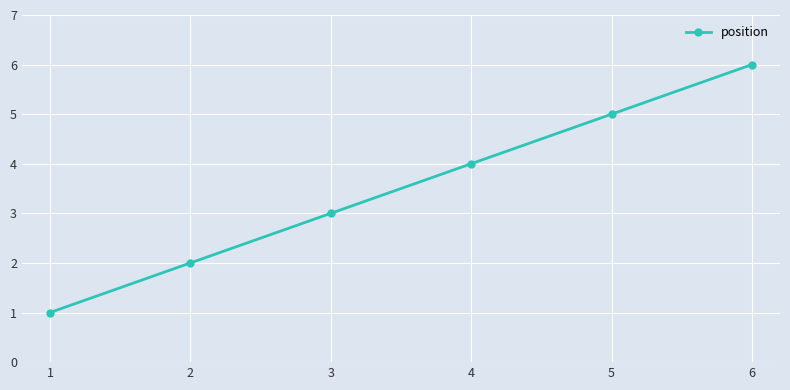

What is the greatest value displayed?

6